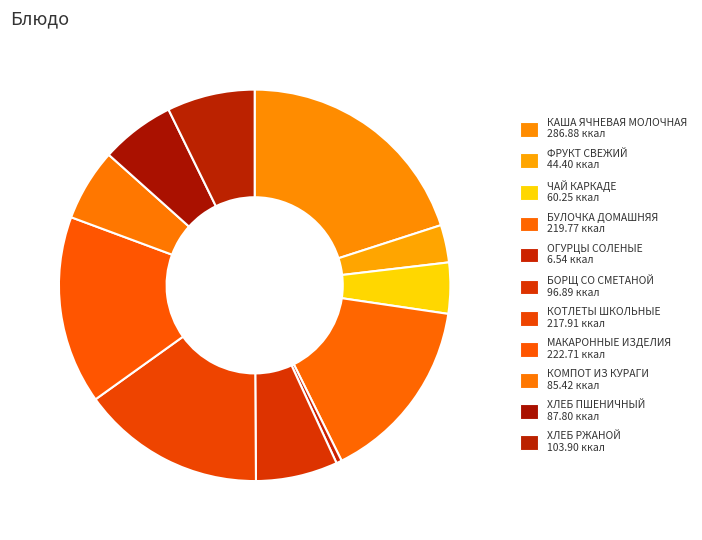

Is it true that КОТЛЕТЫ ШКОЛЬНЫЕ is 15% of the pie?

True